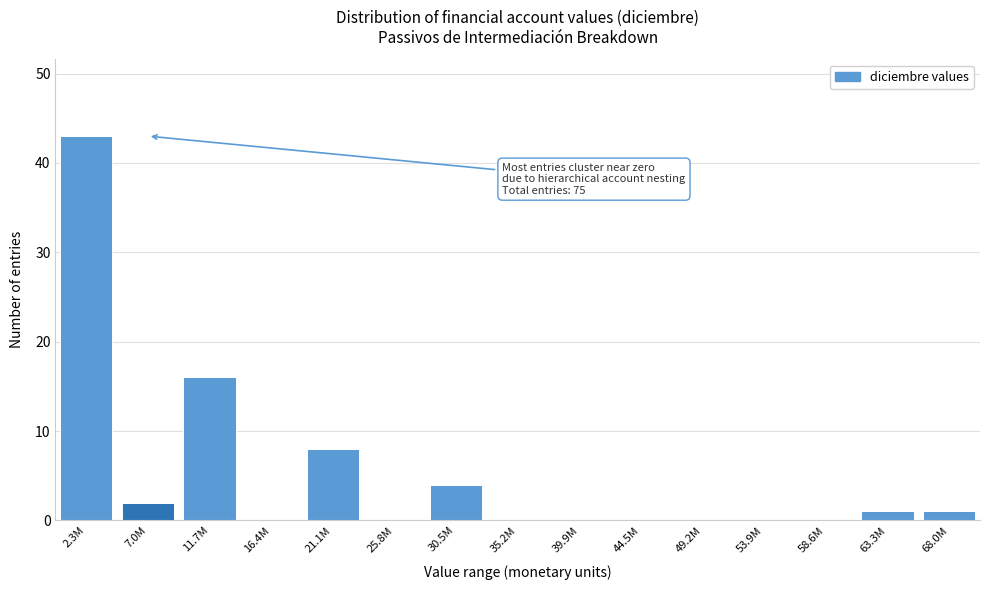

Reading right to left, list all the values displayed in this chart.

68.0M=1	63.3M=1	58.6M=0	53.9M=0	49.2M=0	44.5M=0	39.9M=0	35.2M=0	30.5M=4	25.8M=0	21.1M=8	16.4M=0	11.7M=16	7.0M=2	2.3M=43